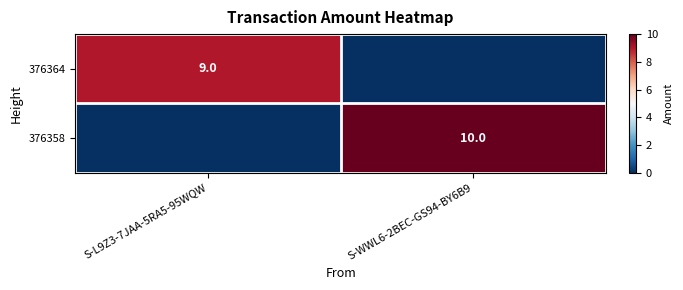

The value of 376358 at S-WWL6-2BEC-GS94-BY6B9 is 15. True or false?

False